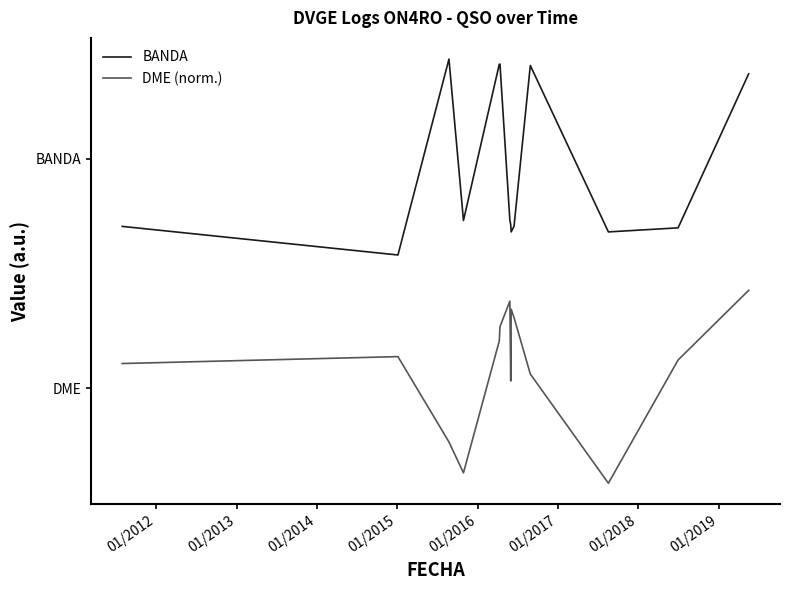

What is the average value of the DME (norm.) series?

0.6